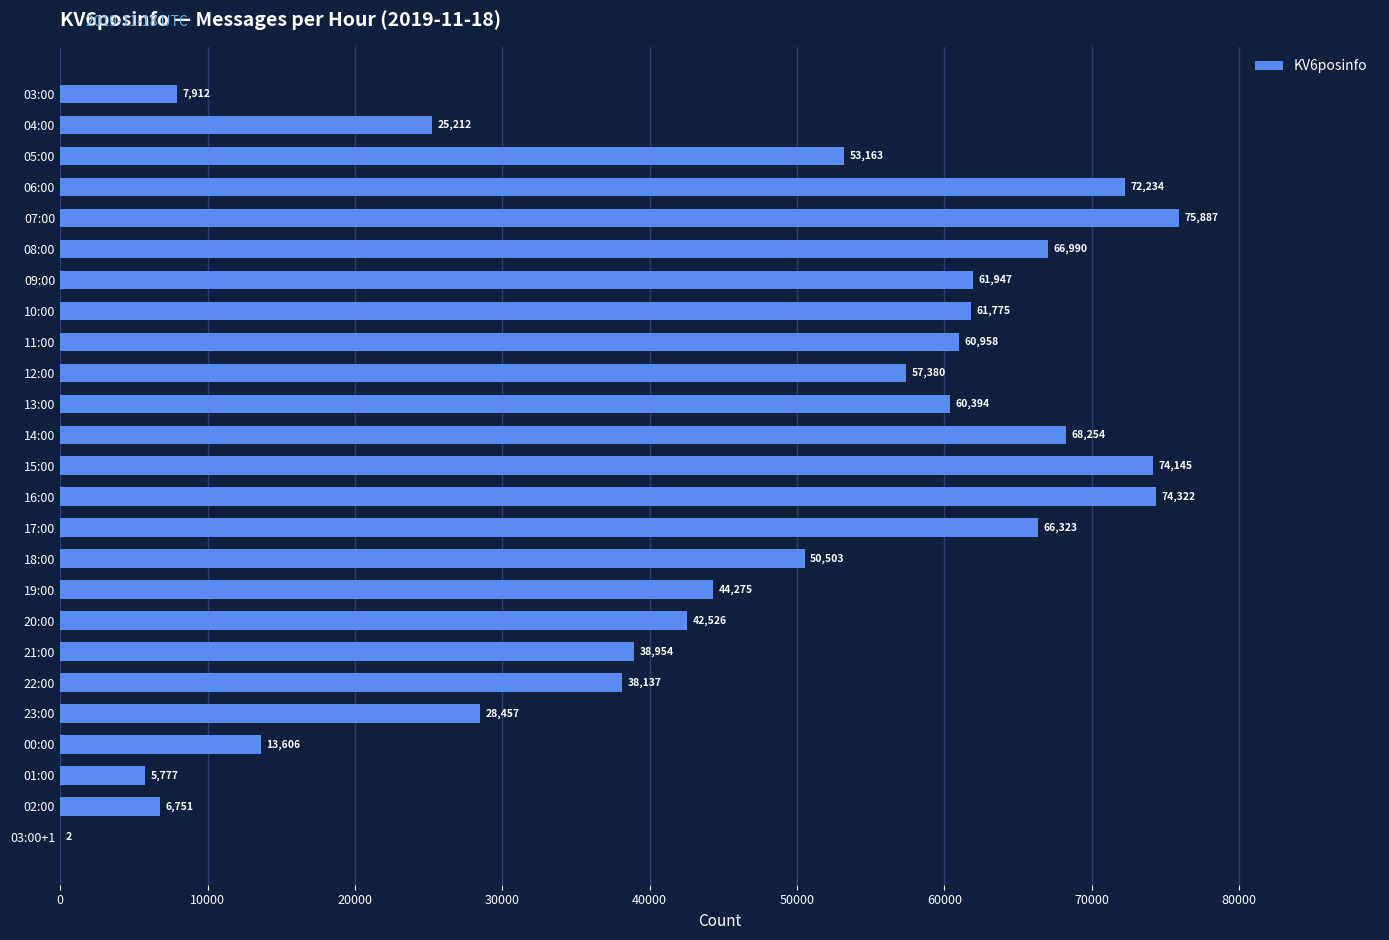

Are the bars horizontal?

Yes